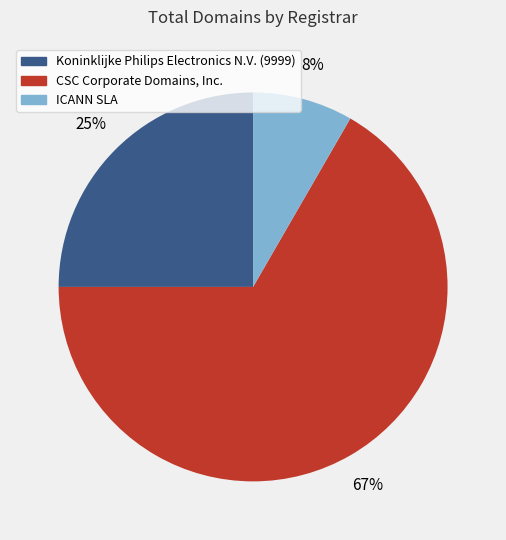

To the nearest percent, what is the difference between the Koninklijke Philips Electronics N.V. (9999) and ICANN SLA slice percentages?

17%